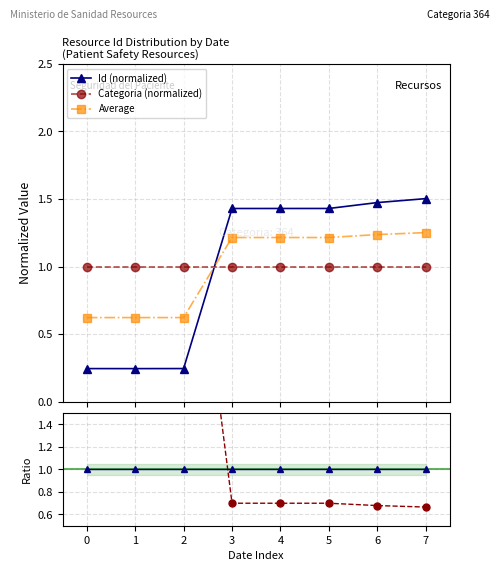

Is the value of Average at 4 greater than the value of Categoria / Id at 5?

Yes